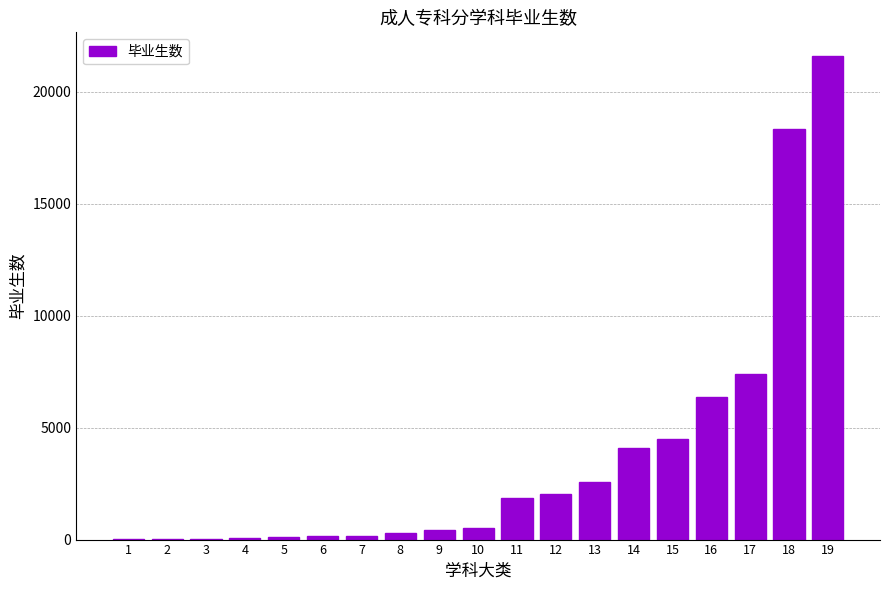

The value at 16 is 8603. True or false?

False